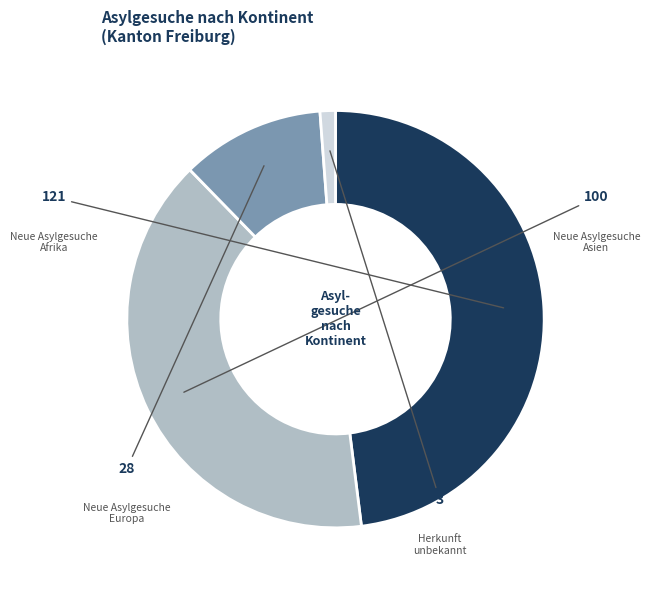

Which has a higher value, Europa or Afrika?

Afrika